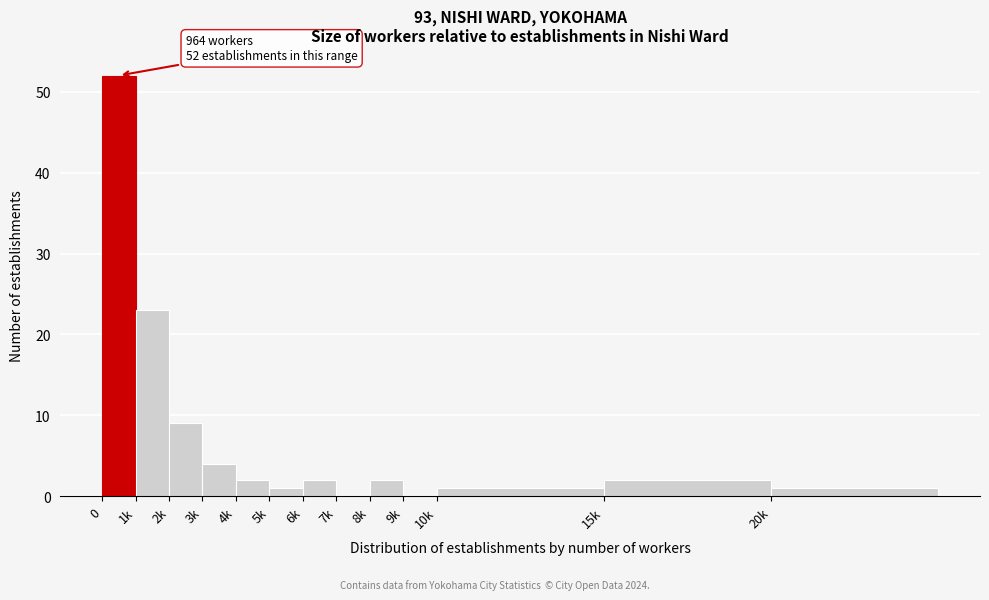

At which label is the value closest to 26?

1k